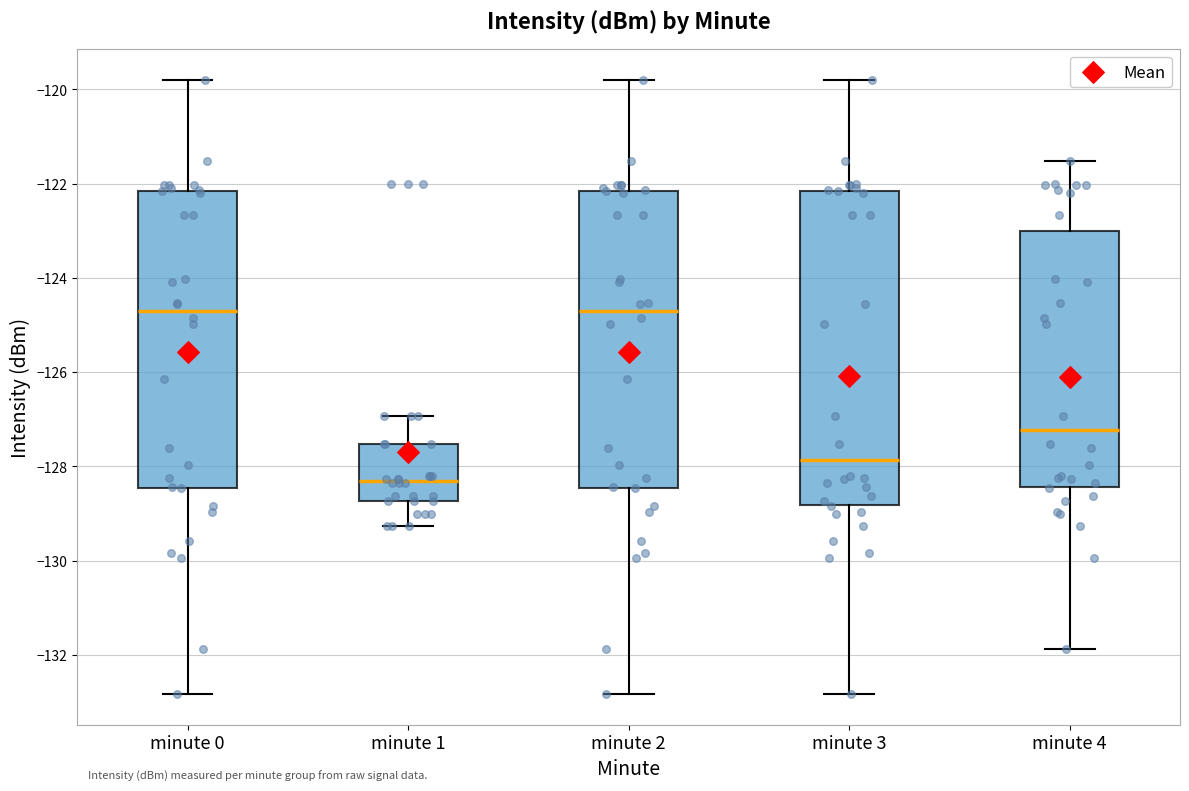

Reading left to right, transcribe this box plot: for each box, give where its median line is, the range the box spans, and where its two whiskers end, as read against the y-axis. The values are not printed on the chart, so give them approximately, as read against the axis.

minute 0: median -124.8, box -128.4 to -122.2, whiskers -132.8 to -119.8
minute 1: median -128.4, box -128.8 to -127.6, whiskers -129.2 to -127.0
minute 2: median -124.8, box -128.4 to -122.2, whiskers -132.8 to -119.8
minute 3: median -127.8, box -128.8 to -122.2, whiskers -132.8 to -119.8
minute 4: median -127.2, box -128.4 to -123.0, whiskers -131.8 to -121.6